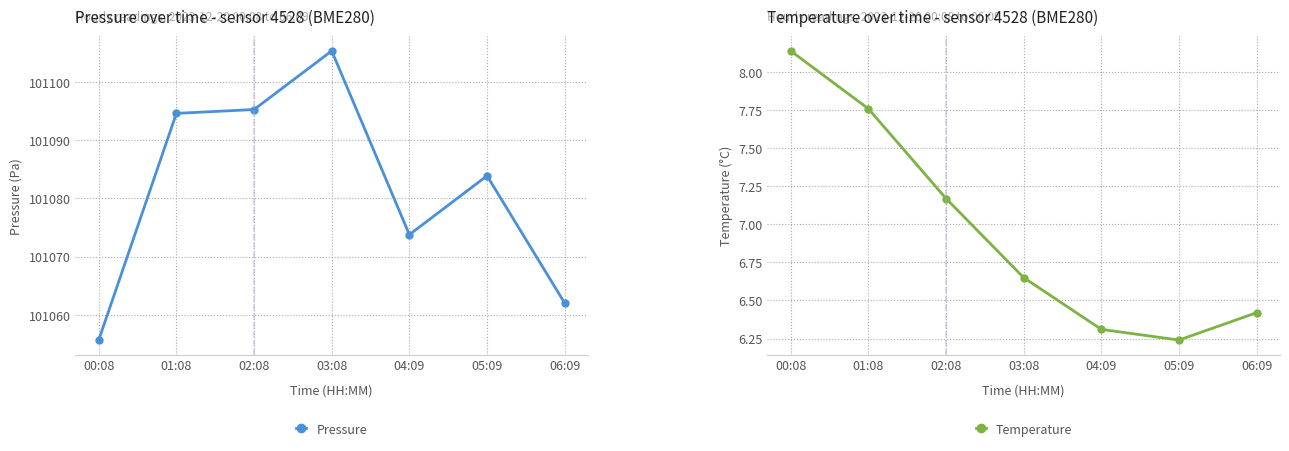

True or false: Pressure and Temperature cross at least once.

False